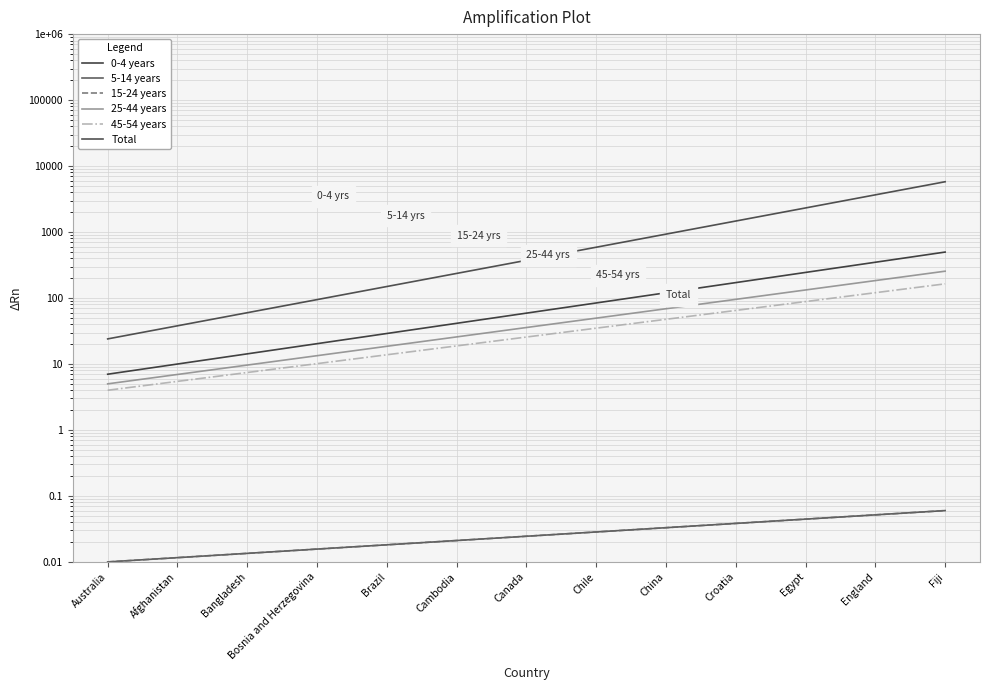

Which series changed the most between Chile and England?

Total